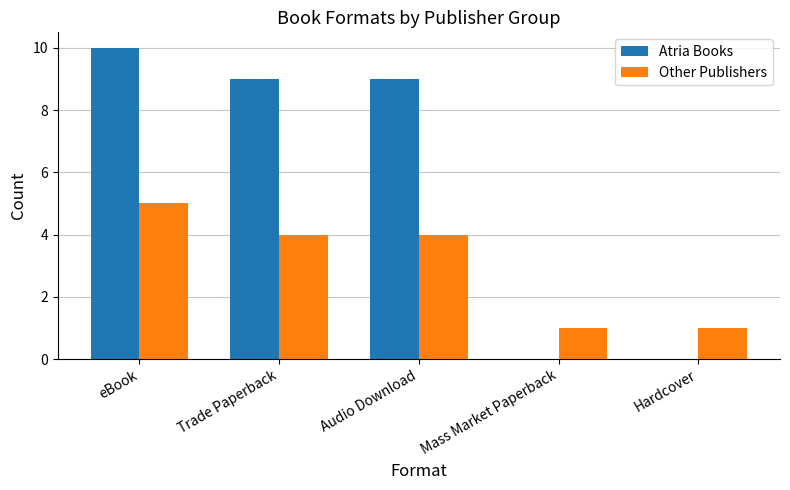

Reading left to right, extract all data points from this chart.

Atria Books: 10	9	9	0	0
Other Publishers: 5	4	4	1	1